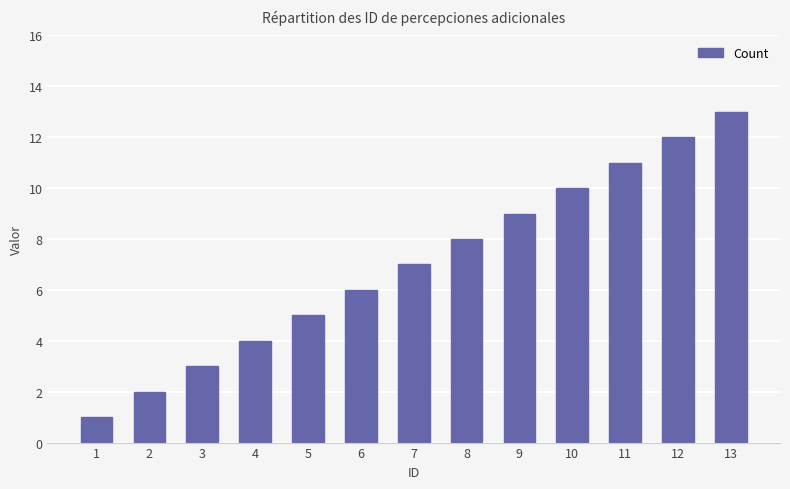

Reading left to right, what are all the values shown in this chart?

1=1	2=2	3=3	4=4	5=5	6=6	7=7	8=8	9=9	10=10	11=11	12=12	13=13